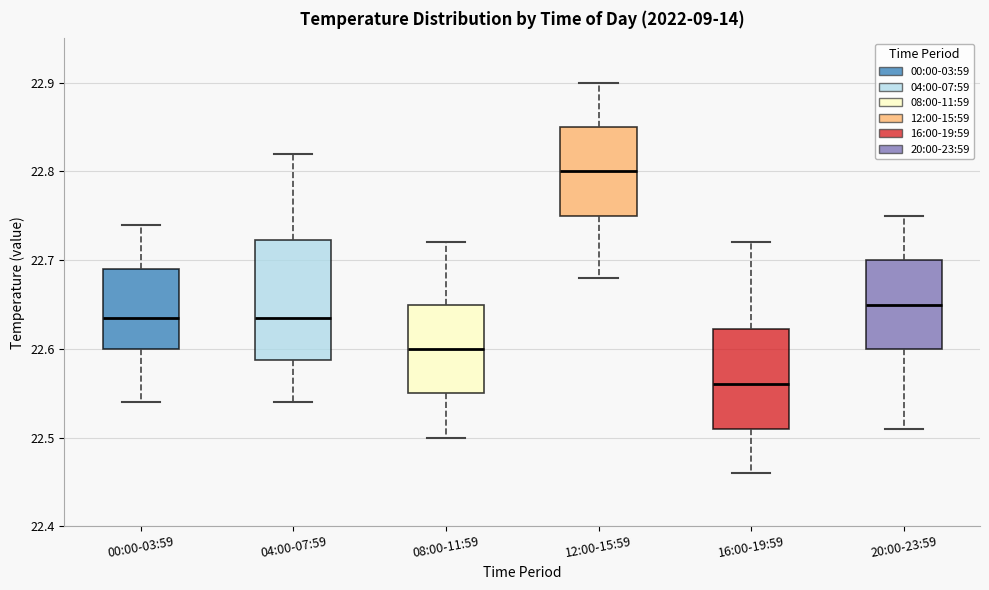

Which box is the tallest, from its lower edge to its upper edge?

04:00-07:59